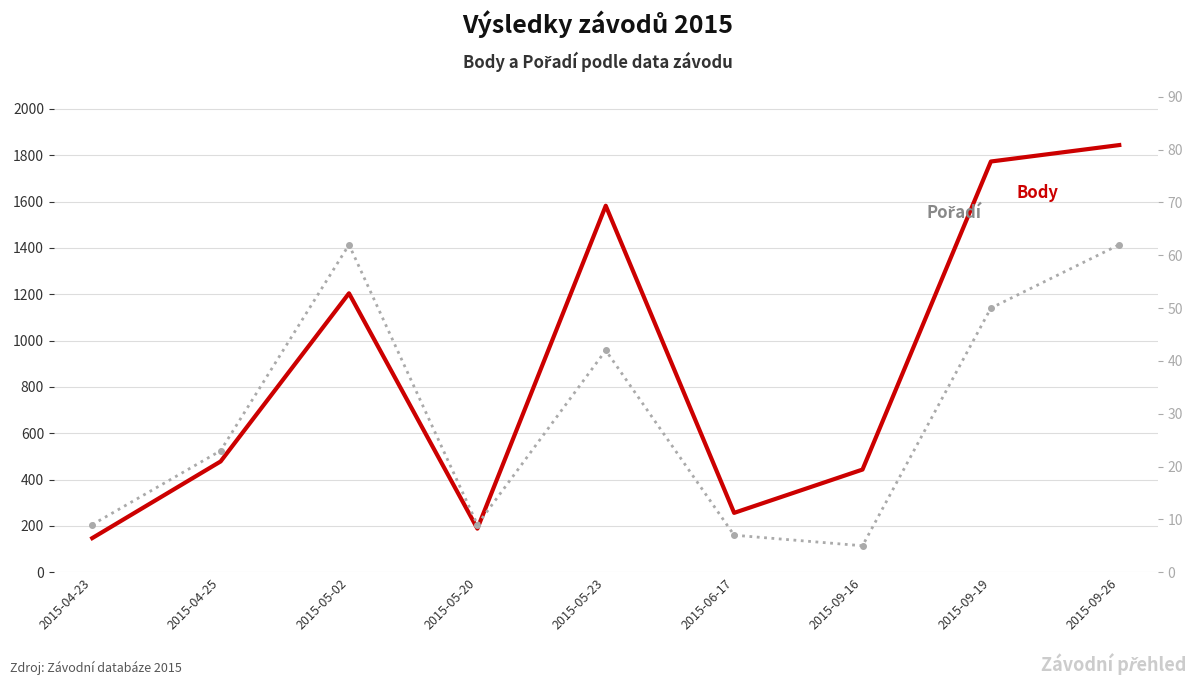

What is the lowest value of the Body series?

147